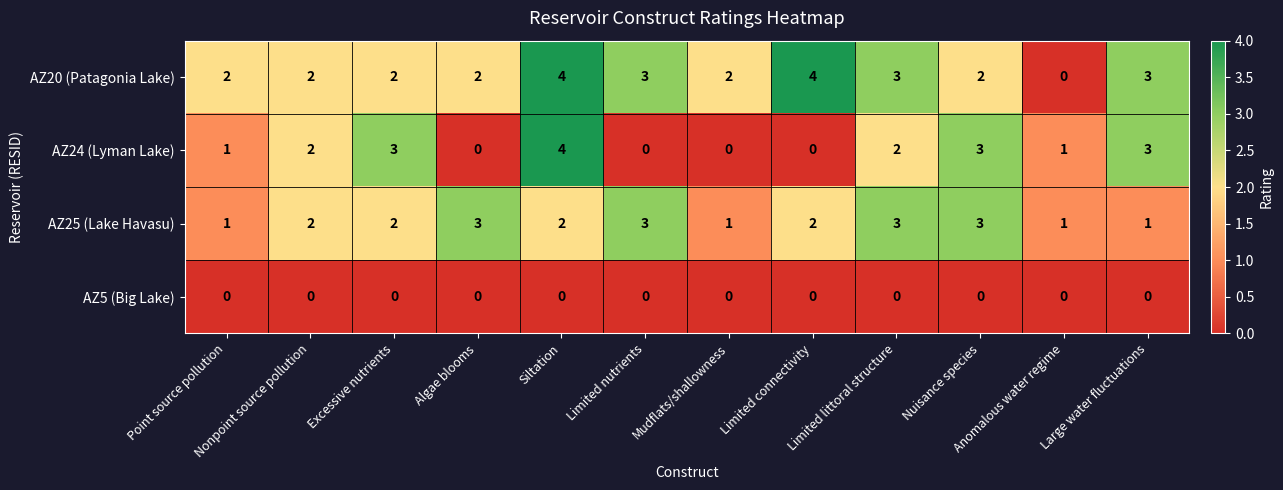

What is the difference between the second highest and second lowest values in the AZ24 (Lyman Lake) series?

3